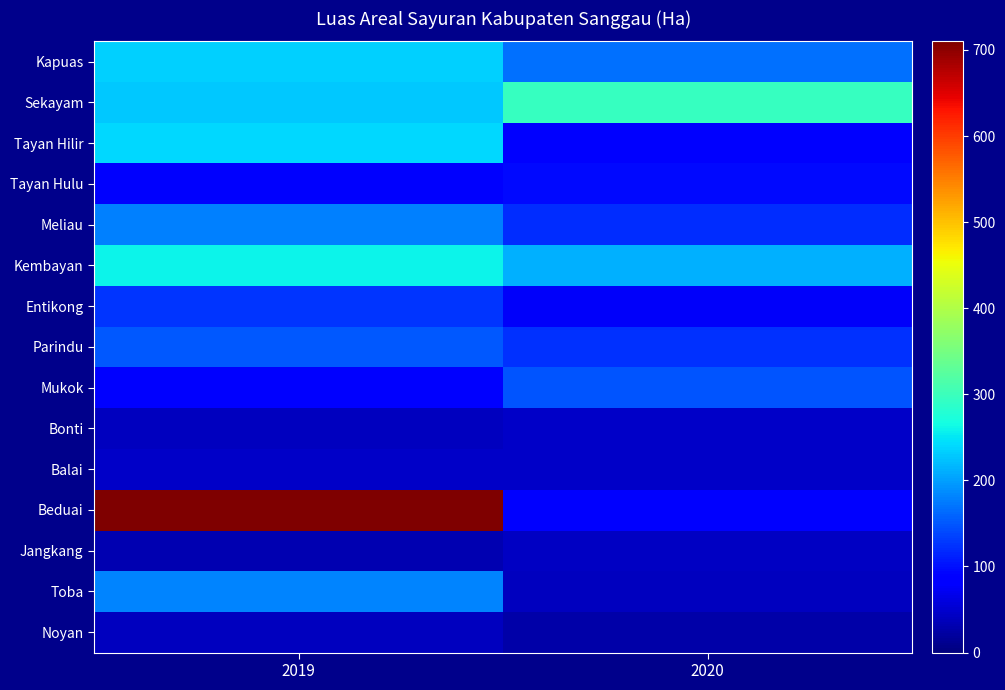

What is the greatest value displayed?

710